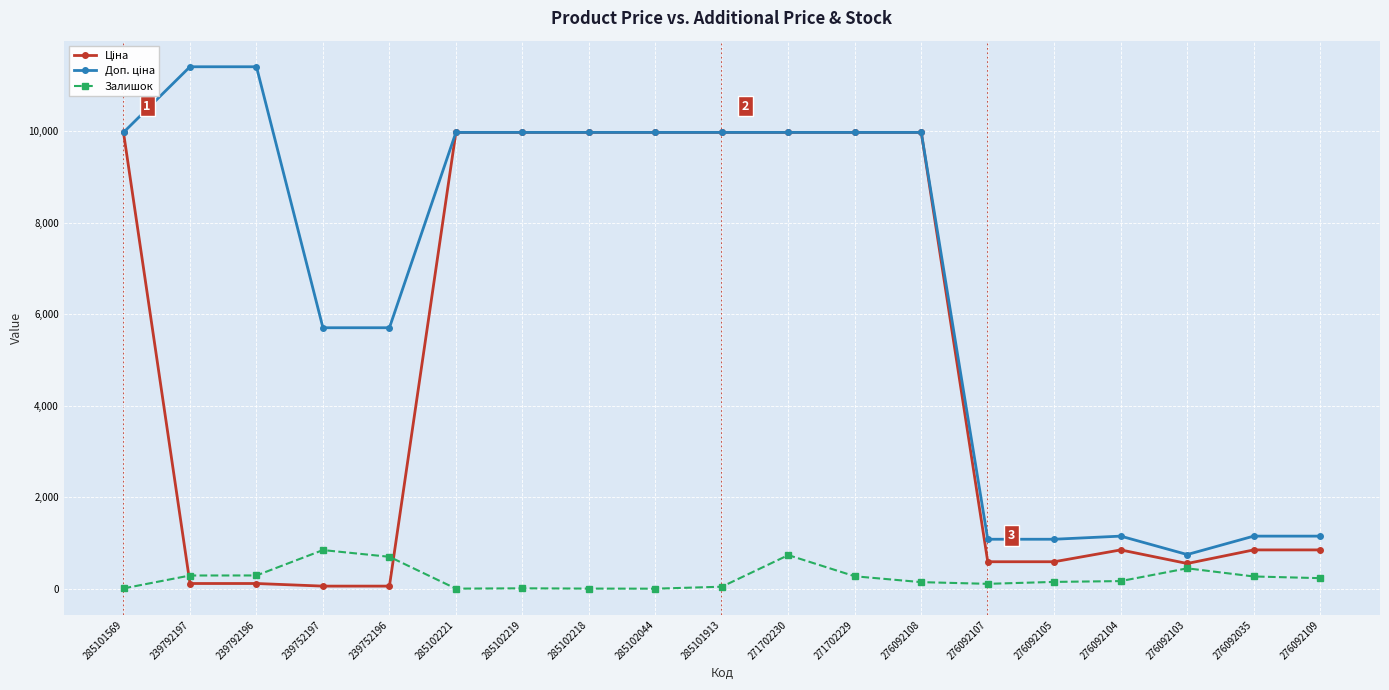

Is it true that Залишок equals 44.0 at 285101913?

True